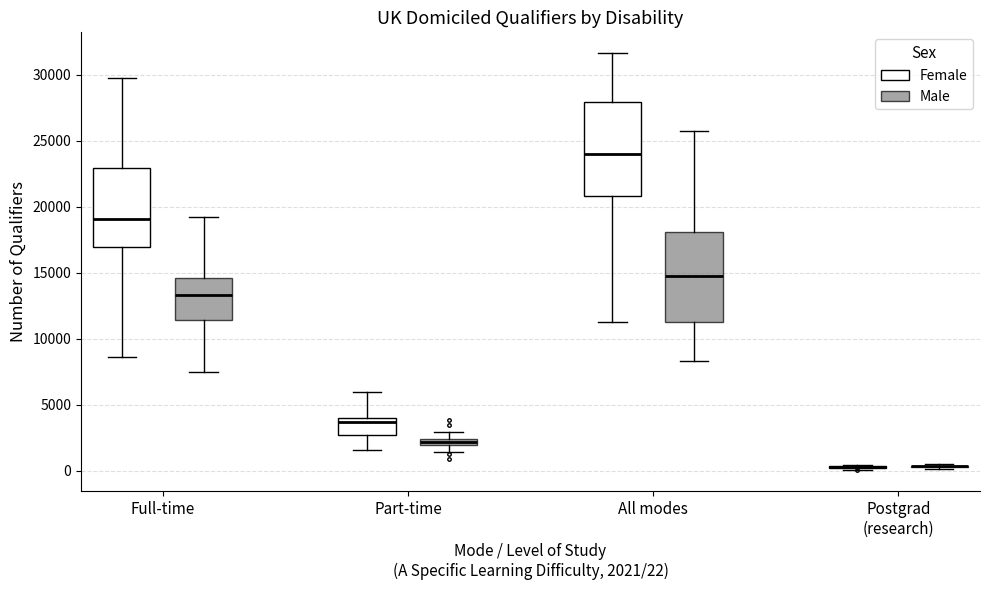

Where does the median line of the box for Full-time (Female) sit on the y-axis? The values are not printed on the chart, so give them approximately, as read against the axis.

19000